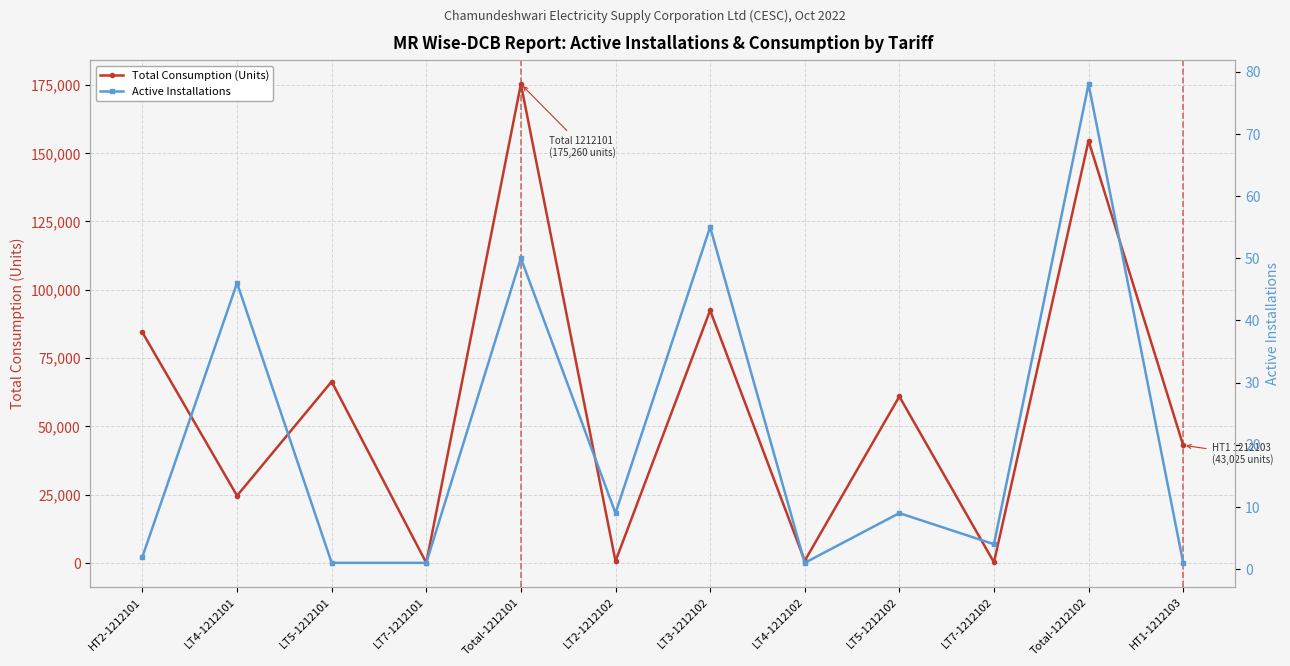

What is the difference between the second highest and second lowest values in the Total Consumption (Units) series?

154323